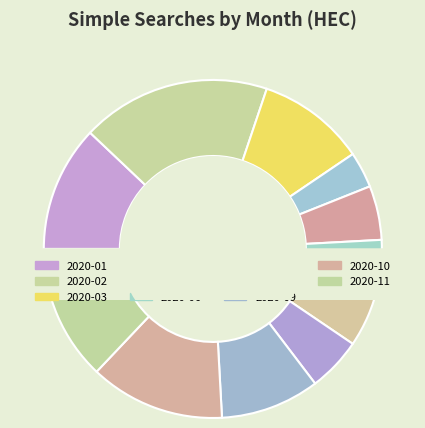

Is there any slice that represents more than half of the pie?

No